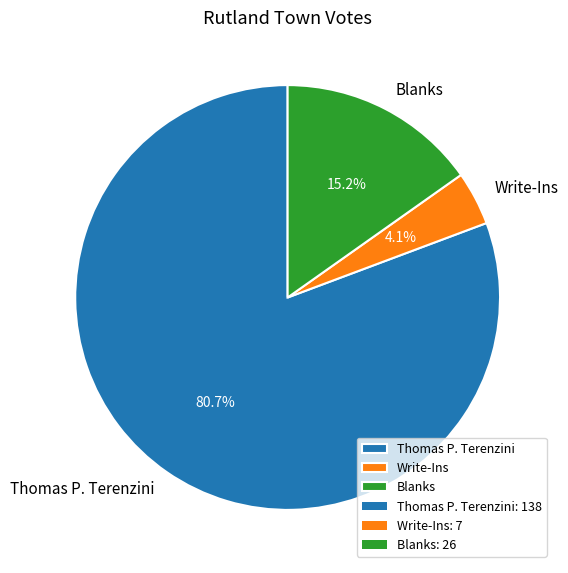

Rank the categories by value from lowest to highest.

Write-Ins, Blanks, Thomas P. Terenzini